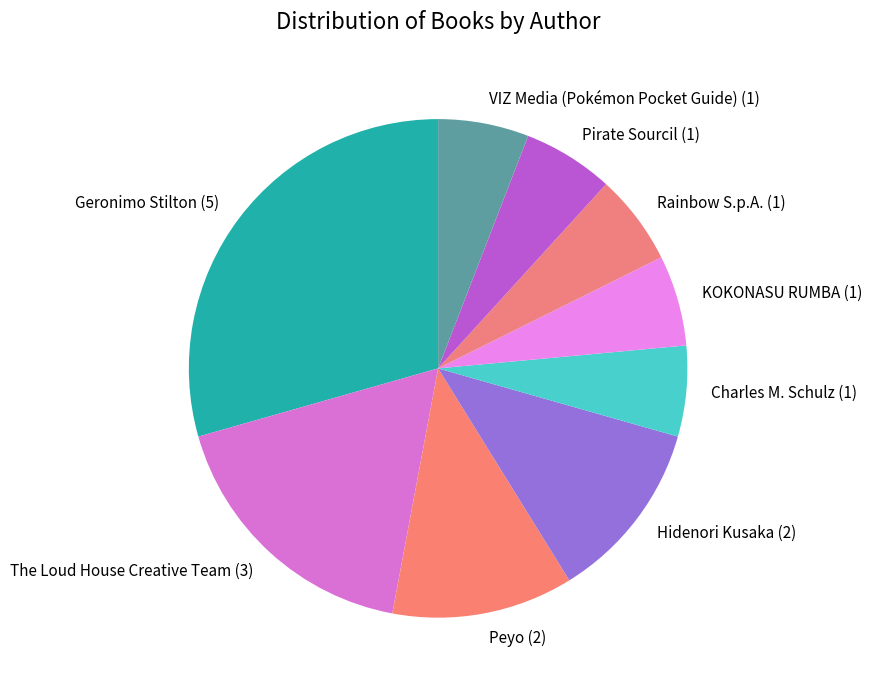

The KOKONASU RUMBA (1) slice represents 1% of the pie. True or false?

False